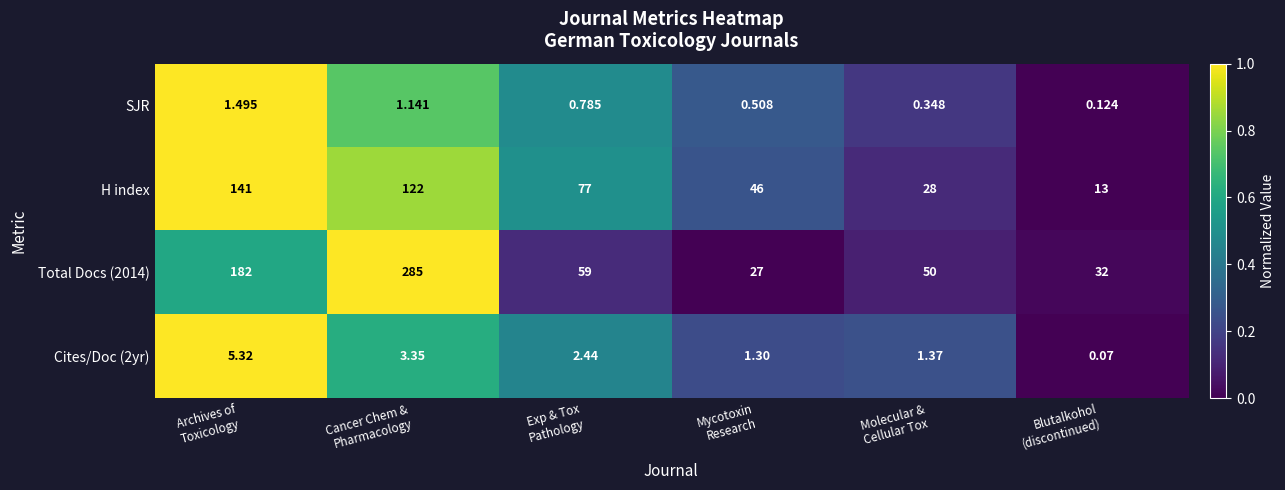

Count the number of categories in the chart.

6